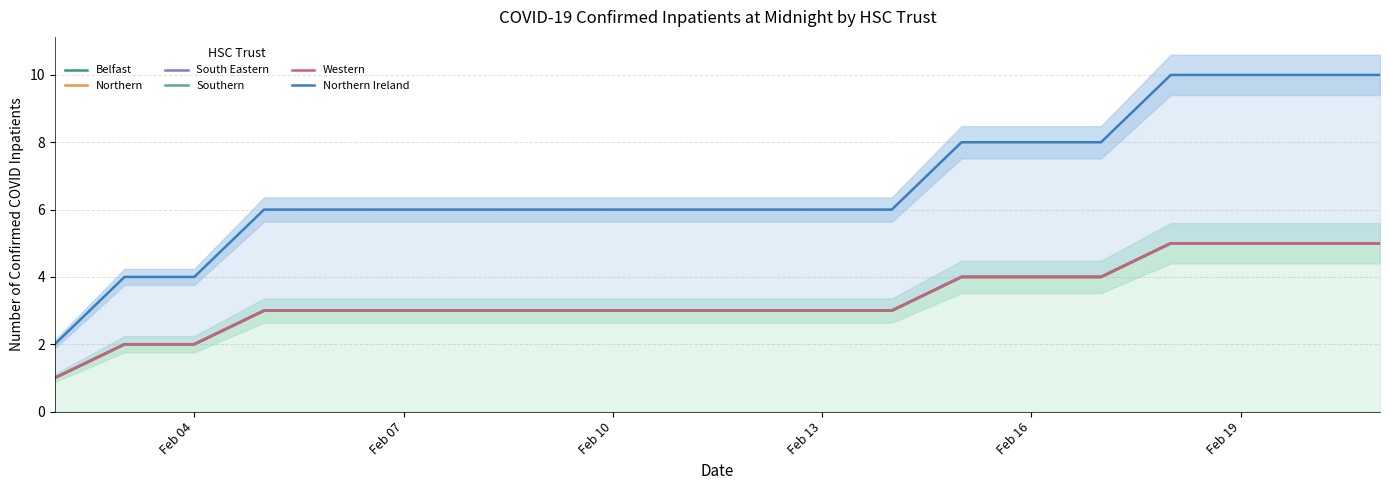

What is the value of the Belfast point at the 10th from the left?

3